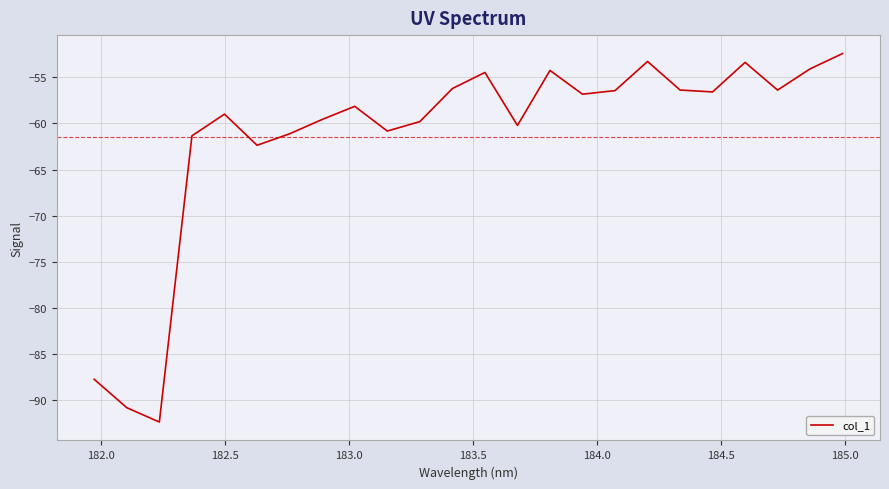

What is the smallest value displayed?

-92.4